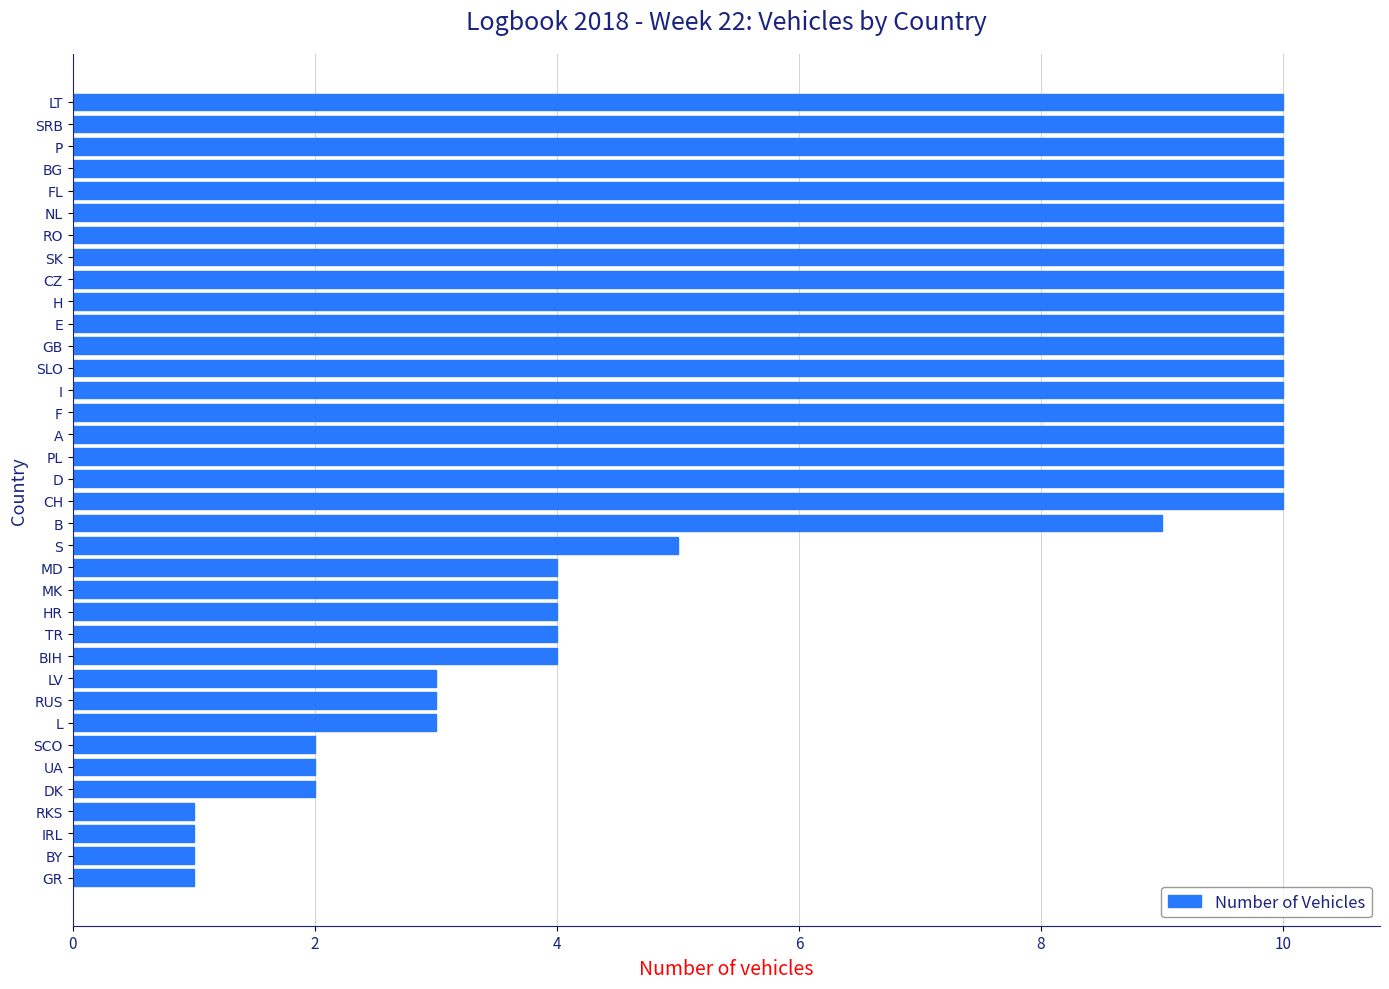

What is the greatest value displayed?

10